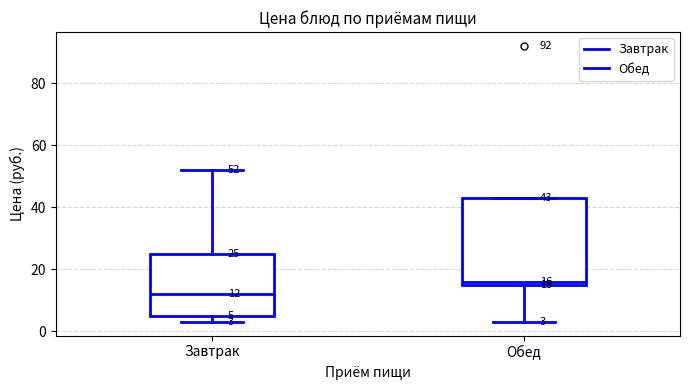

Comparing the boxes themselves (not the whiskers), which one is the tallest?

Обед